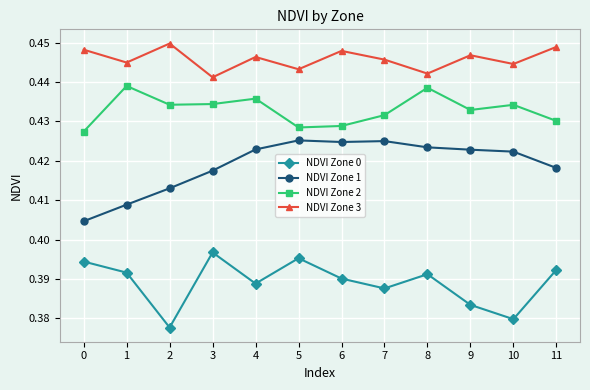

How many interior local valleys does the NDVI Zone 3 series have?

5